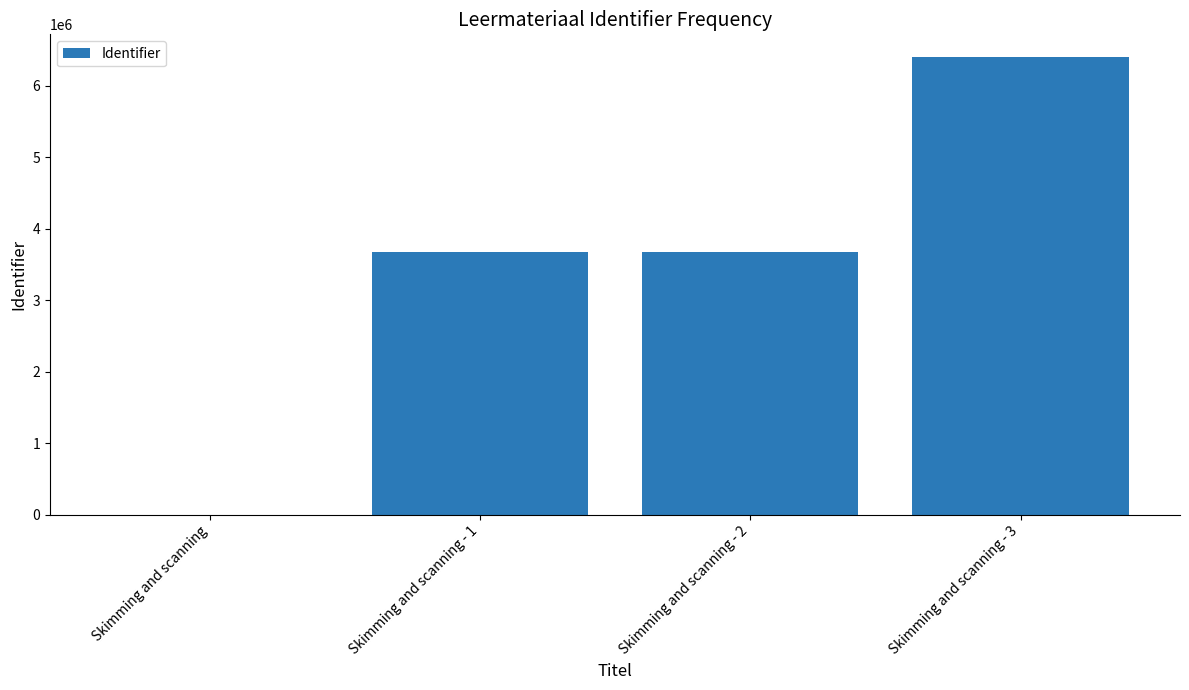

What is the average value?

3436264